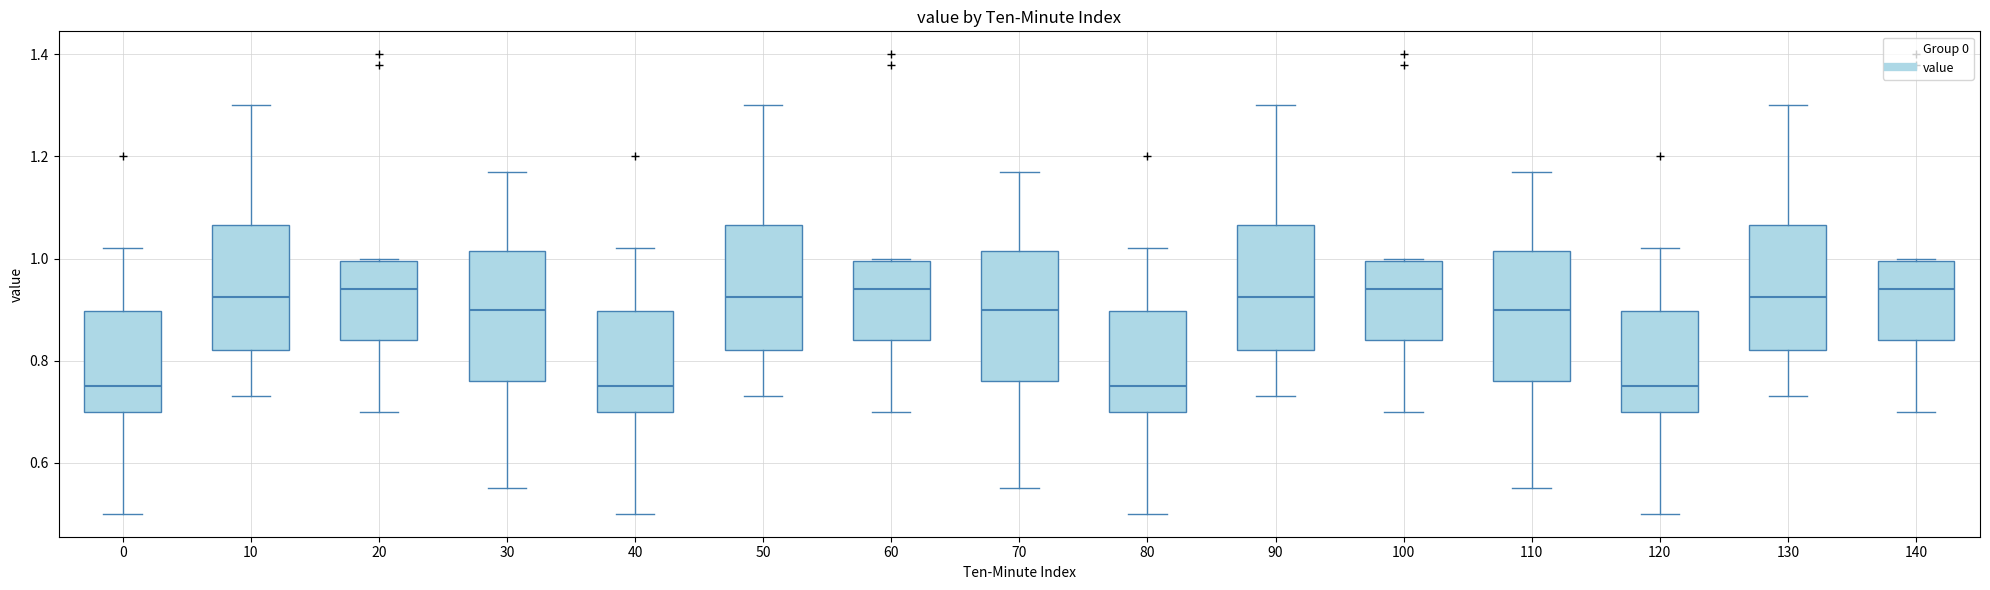

Where does the median line of the box at x = 80 sit on the y-axis? The values are not printed on the chart, so give them approximately, as read against the axis.

0.76